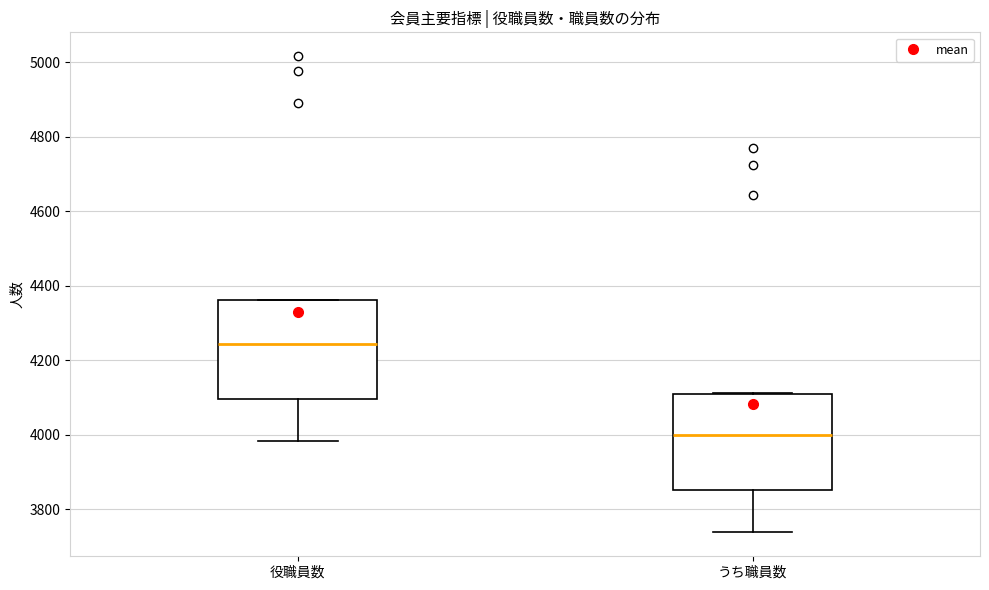

Which box's median line is the highest?

役職員数